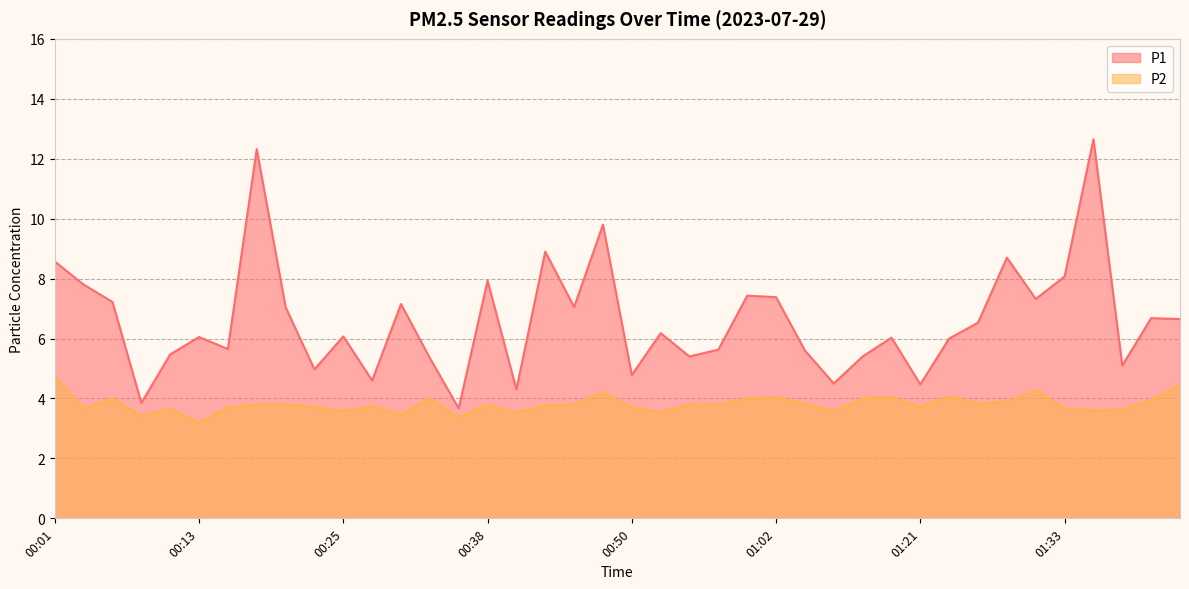

At which category does P2 reach its first local peak?

00:06